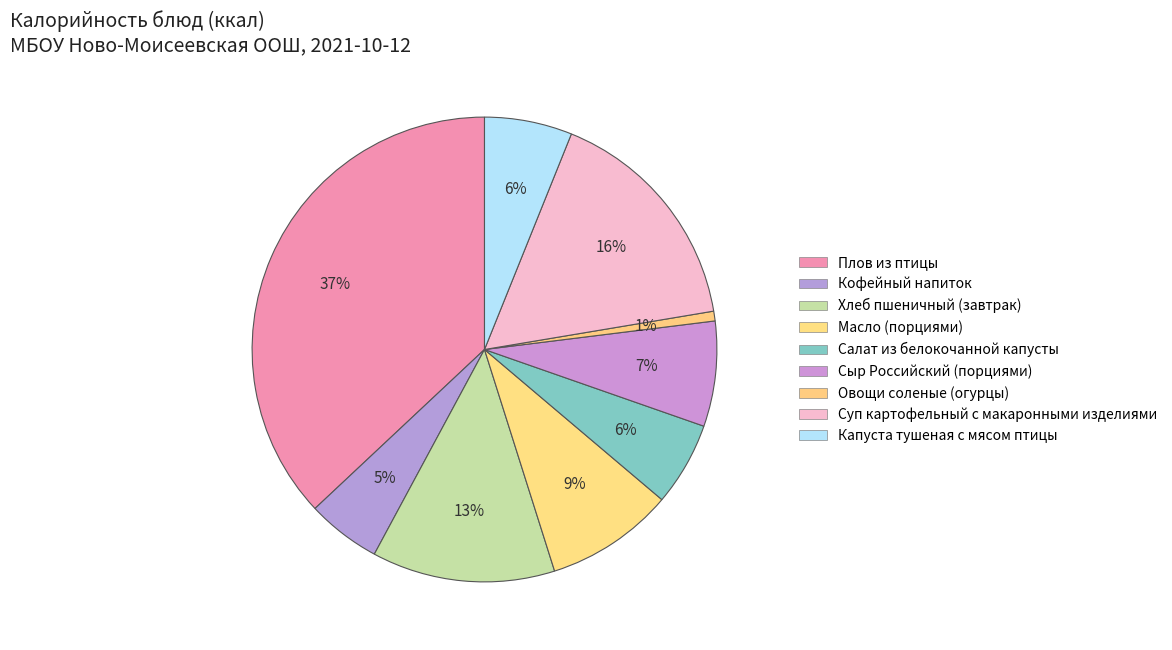

Count the number of slices in the pie.

9